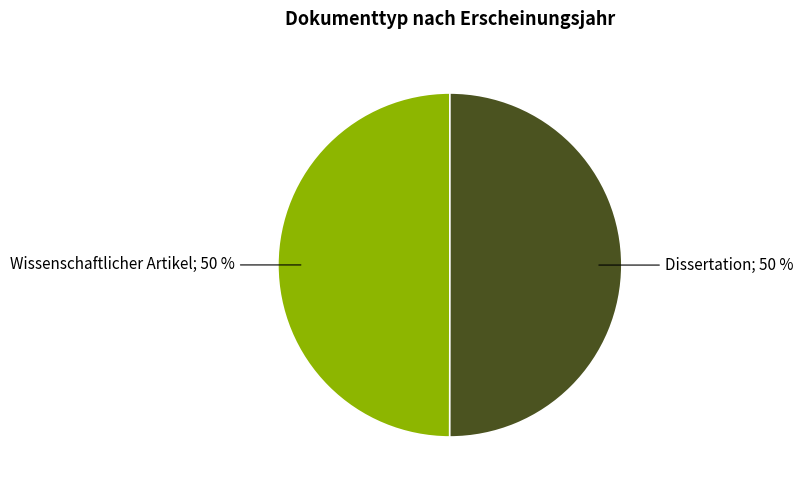

To the nearest percent, what is the average slice percentage?

50%